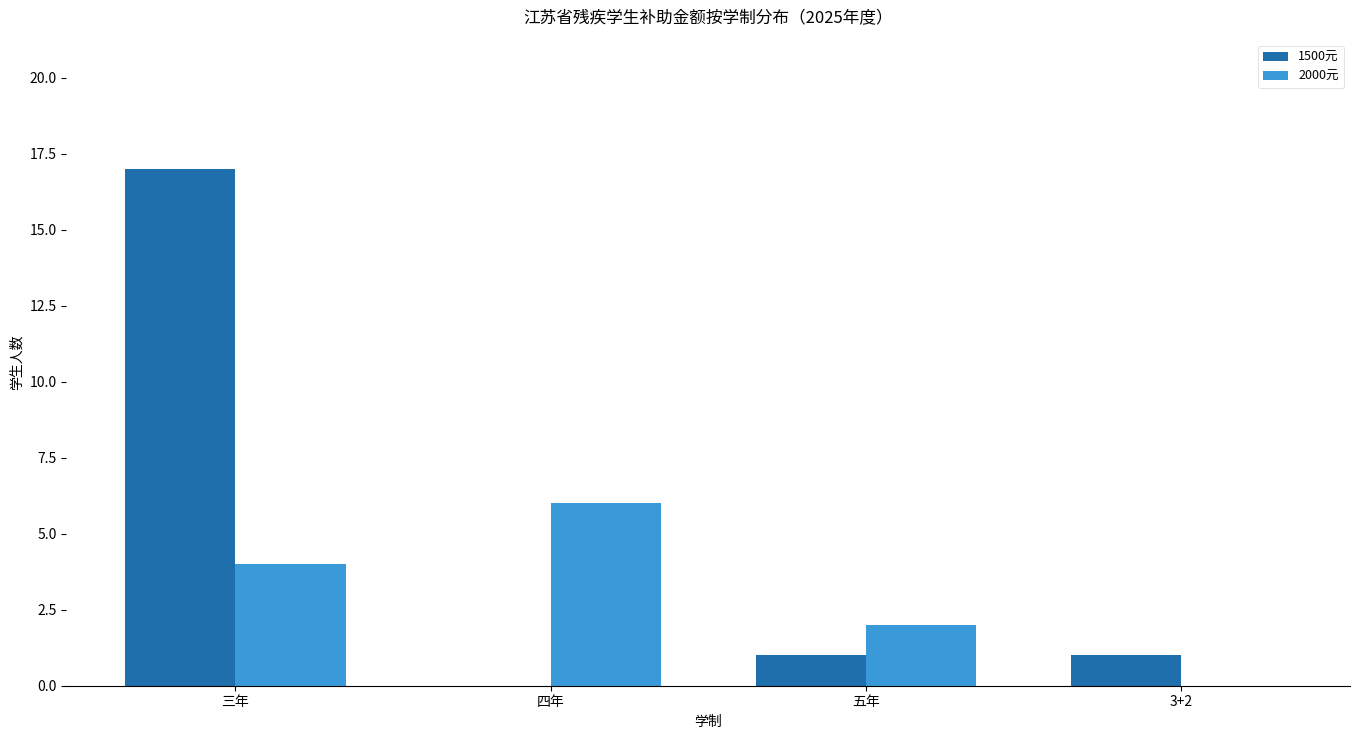

Are the bars grouped side by side (vs. stacked)?

Yes